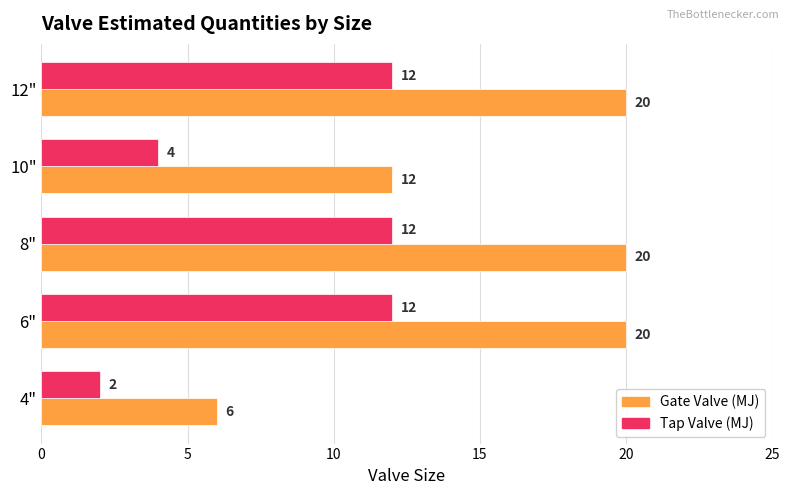

At which label is Gate Valve (MJ) closest to 13?

10"